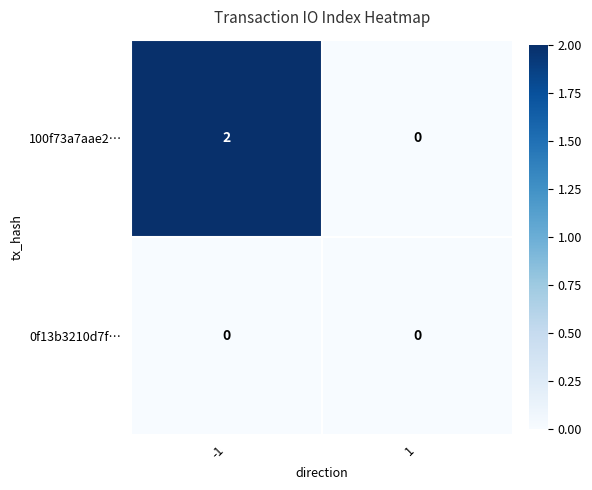

The value of 0f13b3210d7f… at -1 is 0. True or false?

True